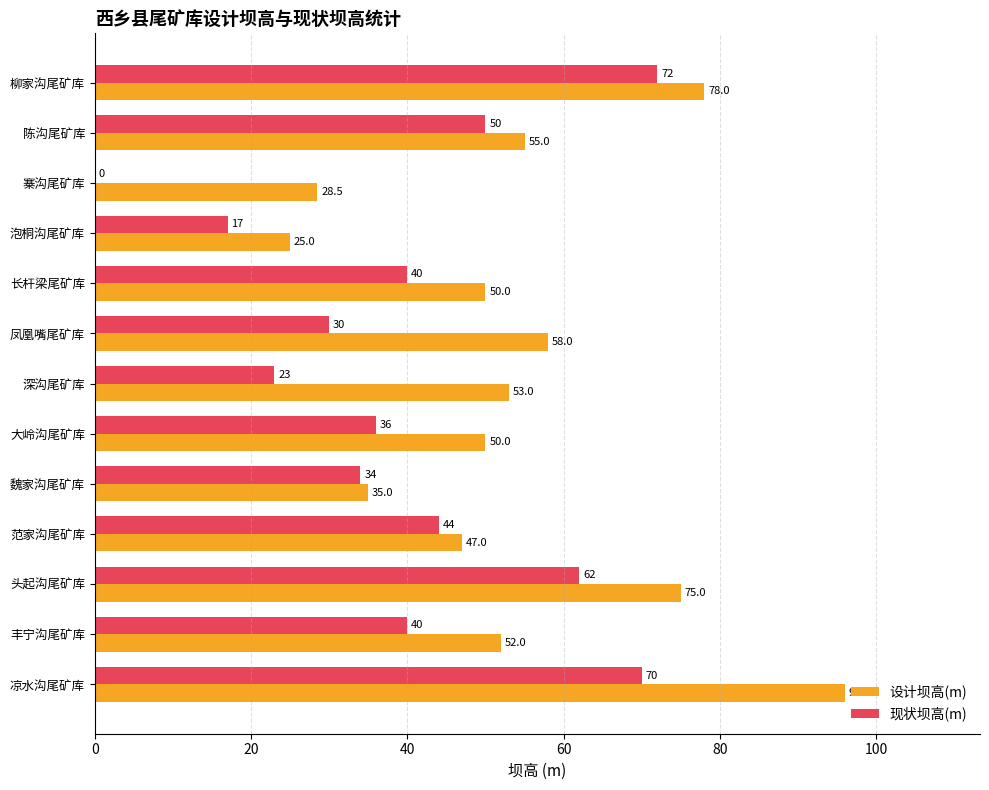

Which series changed the most between 长杆梁尾矿库 and 丰宁沟尾矿库?

设计坝高(m)